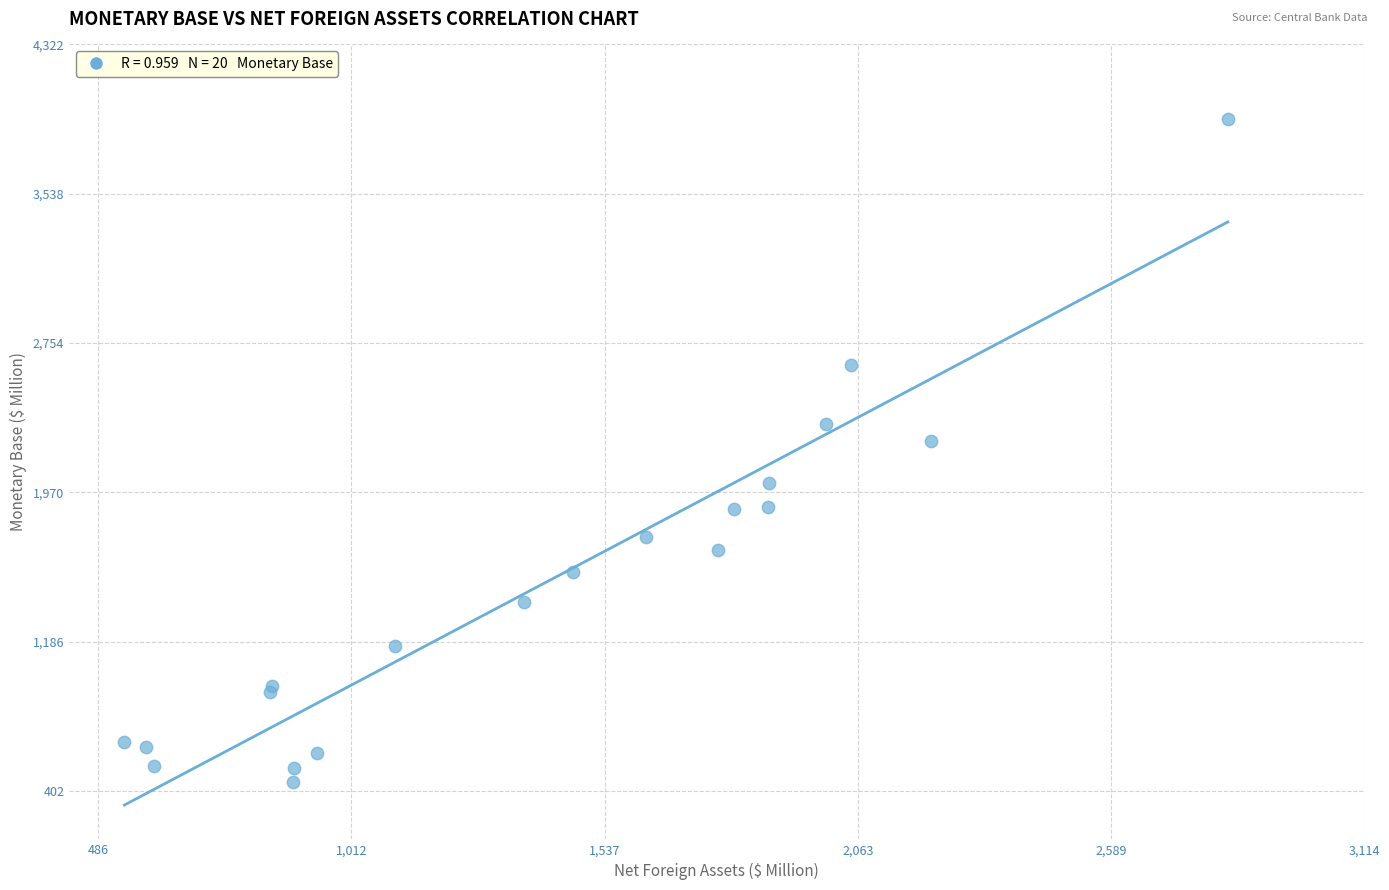

What Y value in the scatter plot is closest to 2188?

2240.8